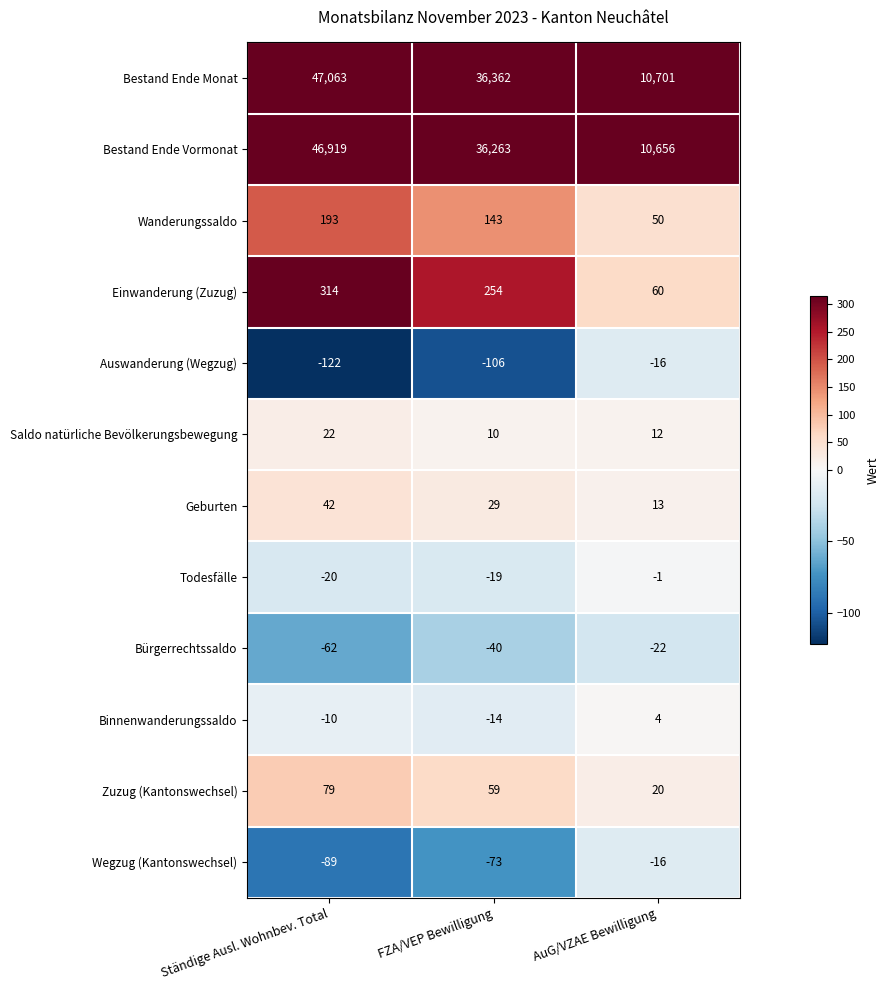

Which category has the lowest value across all series?

Ständige Ausl. Wohnbev. Total